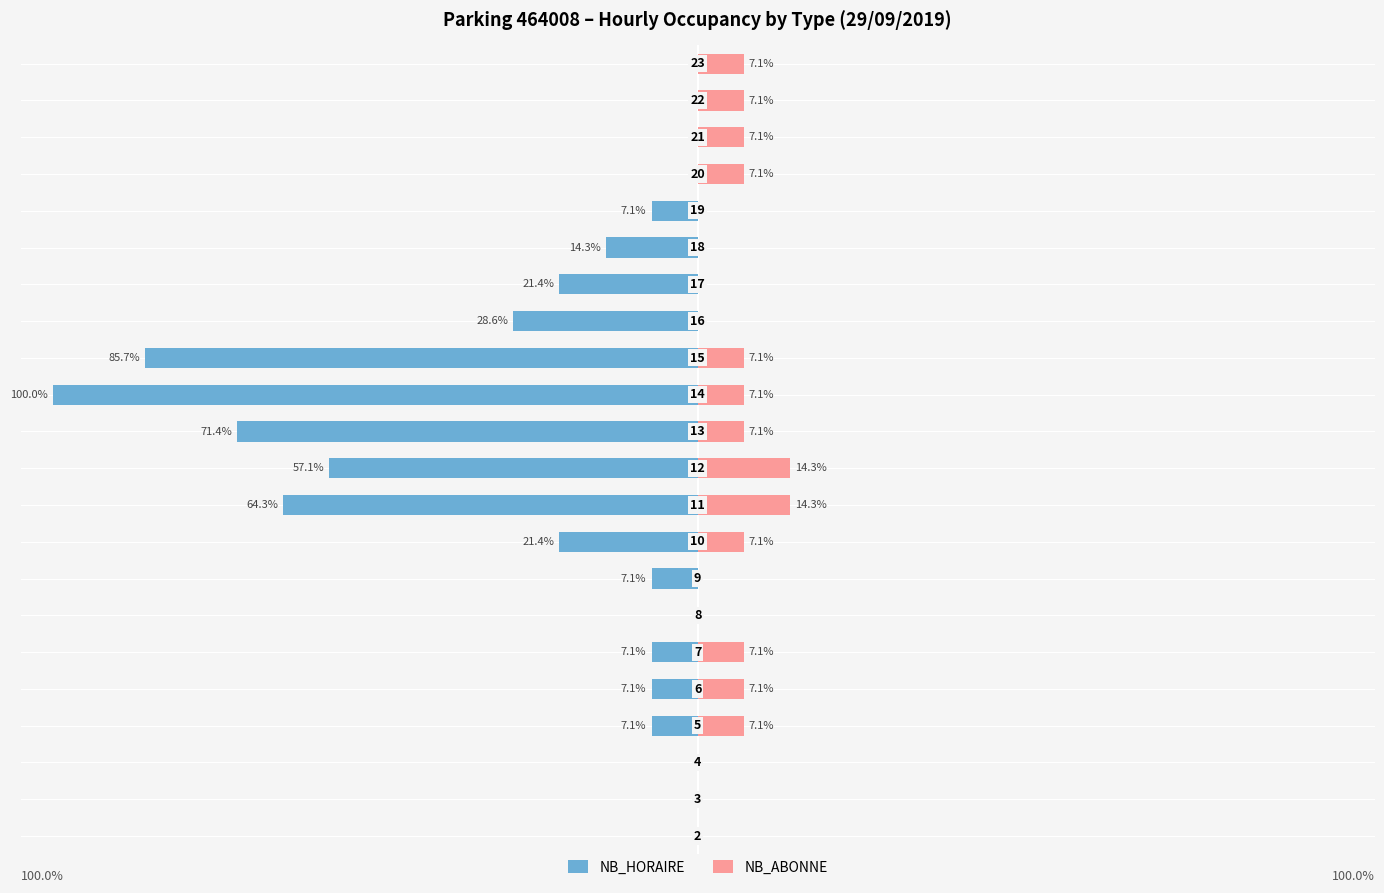

The NB_HORAIRE series shows -121.1 at 13. True or false?

False